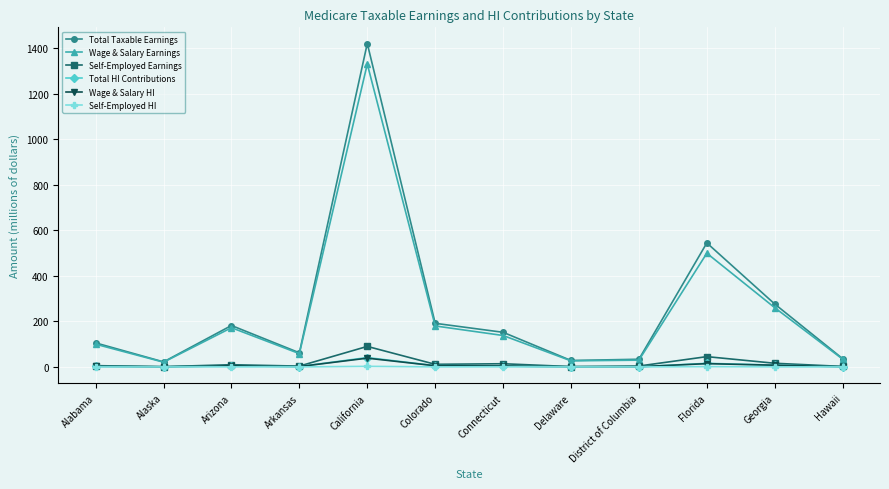

Where is Wage & Salary Earnings nearest to the value 675?

Florida